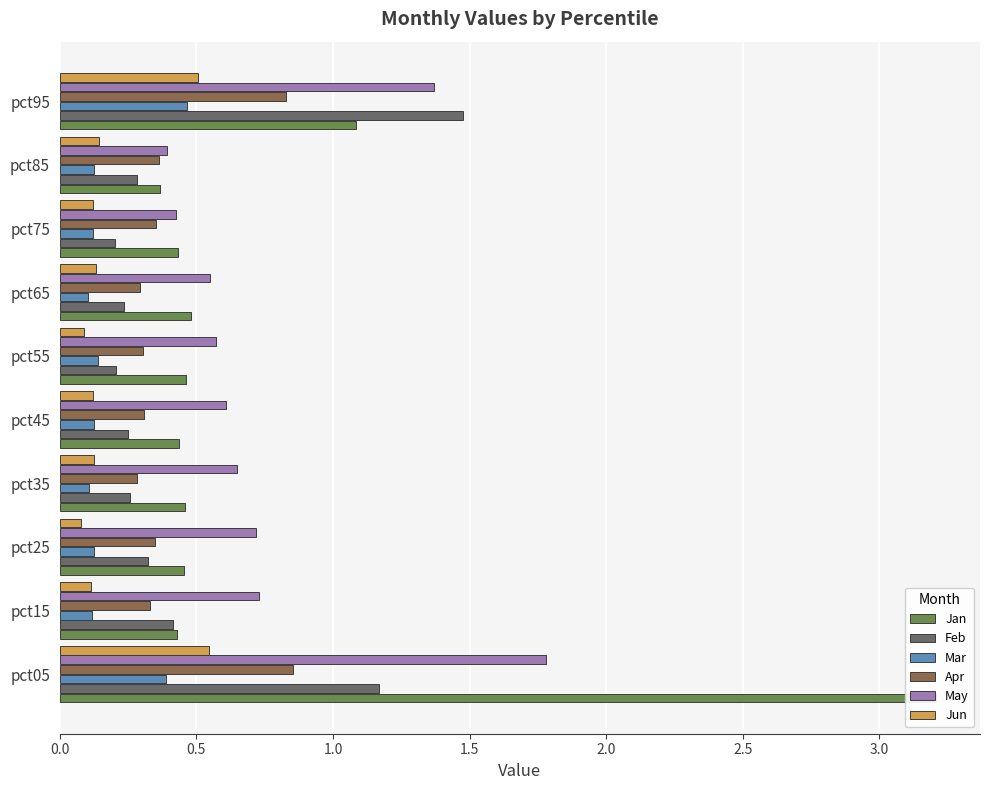

Is the value of May at pct55 greater than the value of Feb at pct15?

Yes